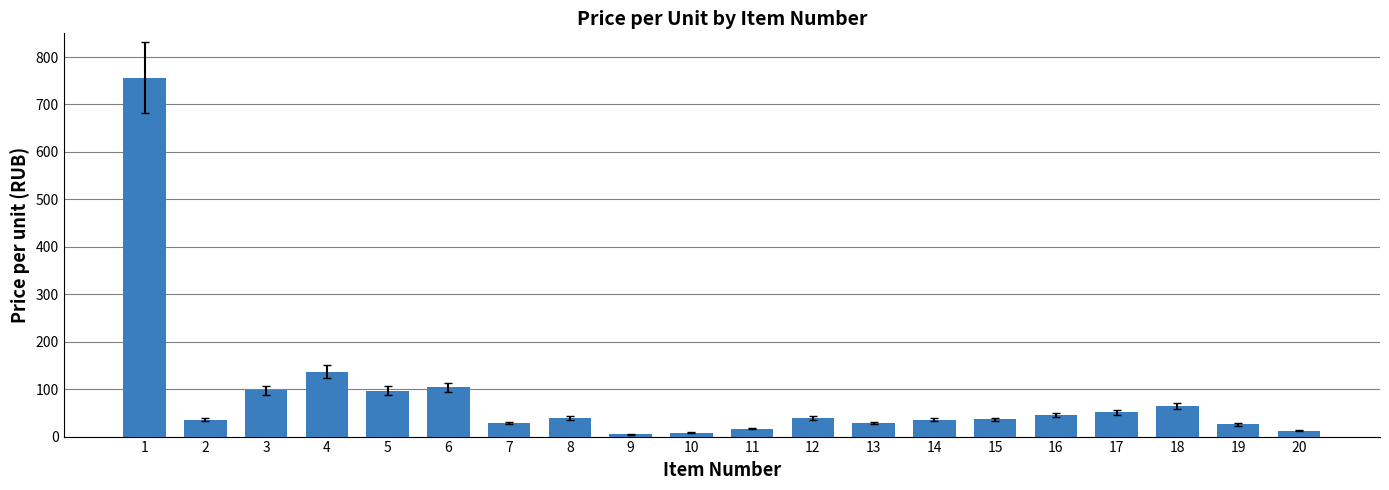

What is the ratio of the value at 12 to the value at 17?

0.8